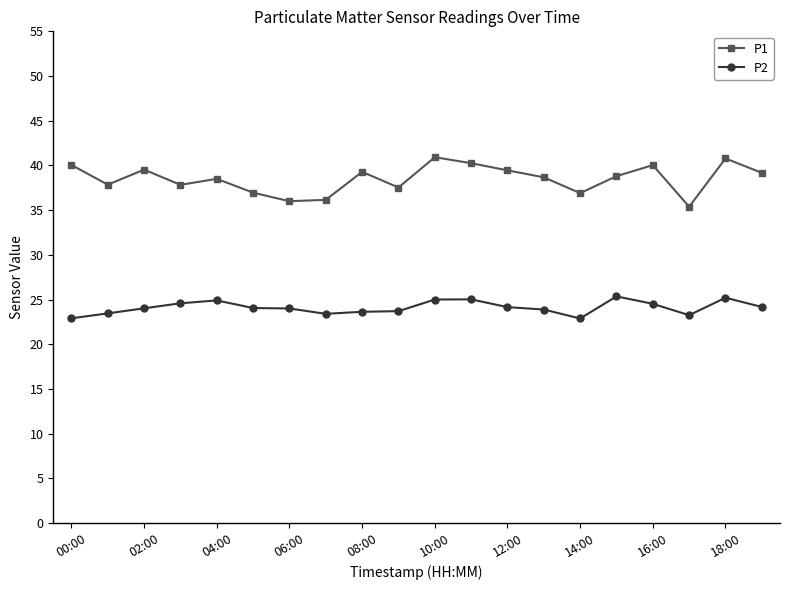

True or false: P2 has more than 0 points higher than both neighbors.

True